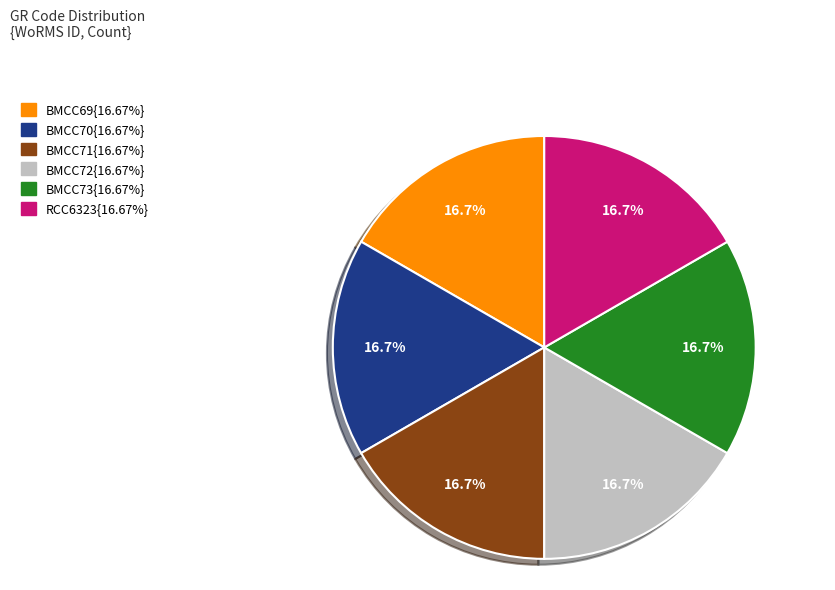

Is there a majority slice in this chart?

No